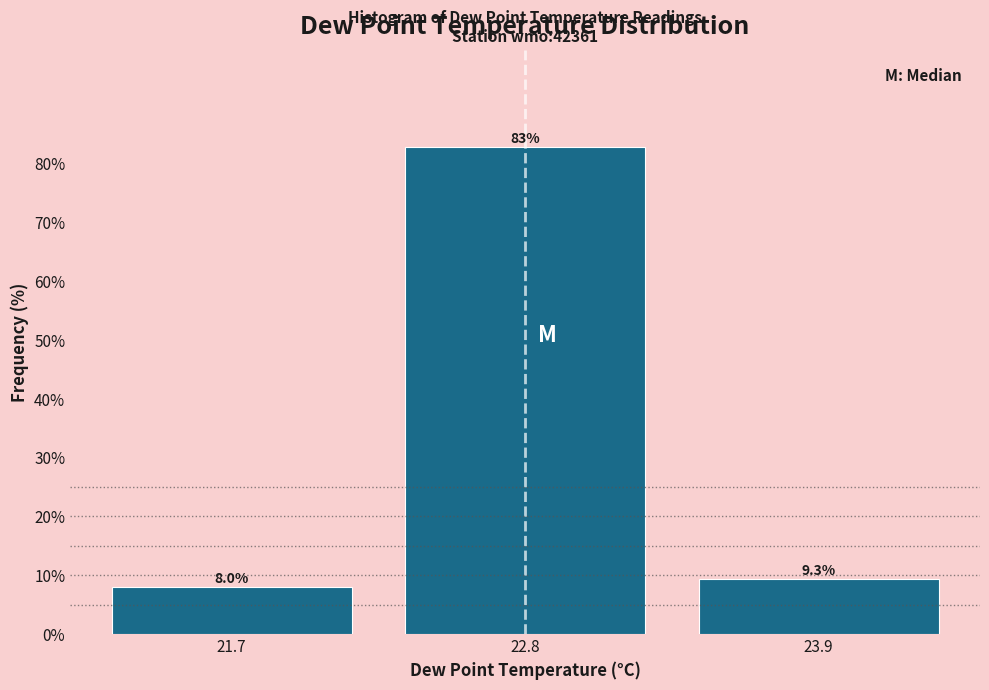

What is the height of the bar covering 22.25 to 23.35 on the x-axis? The bar edges are not printed on the chart, so give them approximately, as read against the axis.

82.7